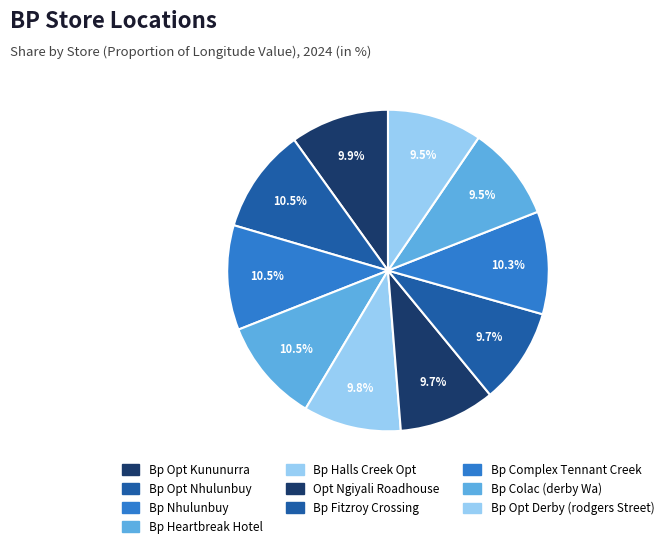

Count the number of slices in the pie.

10